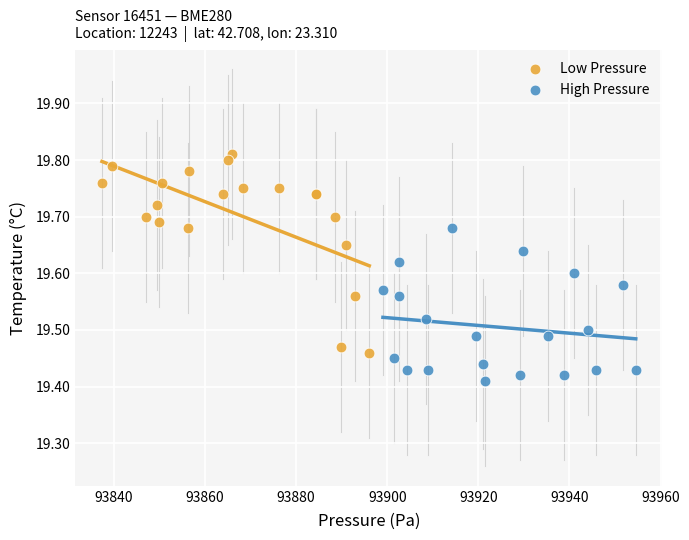

Which series contains the lowest Y value?

High Pressure